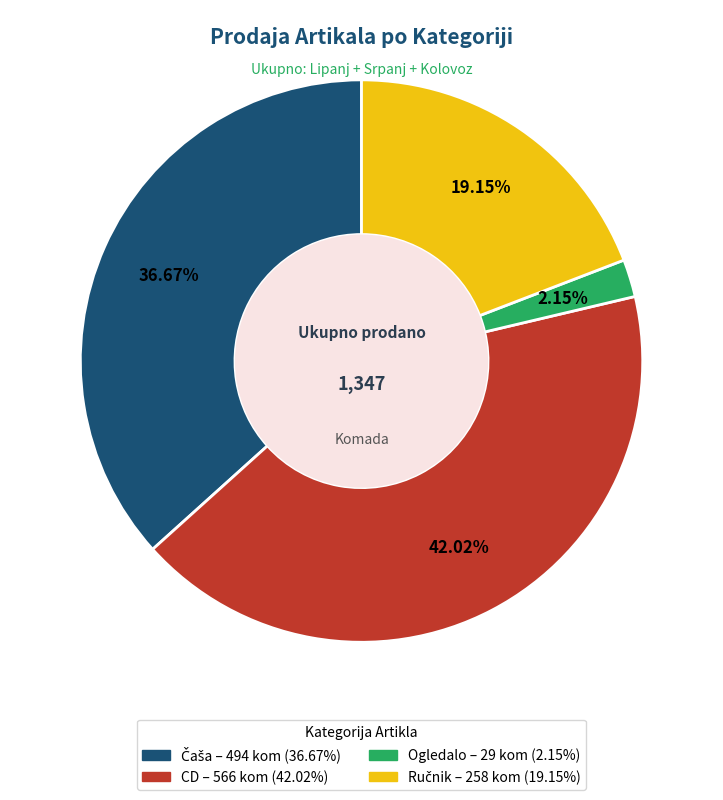

Is there a majority slice in this chart?

No